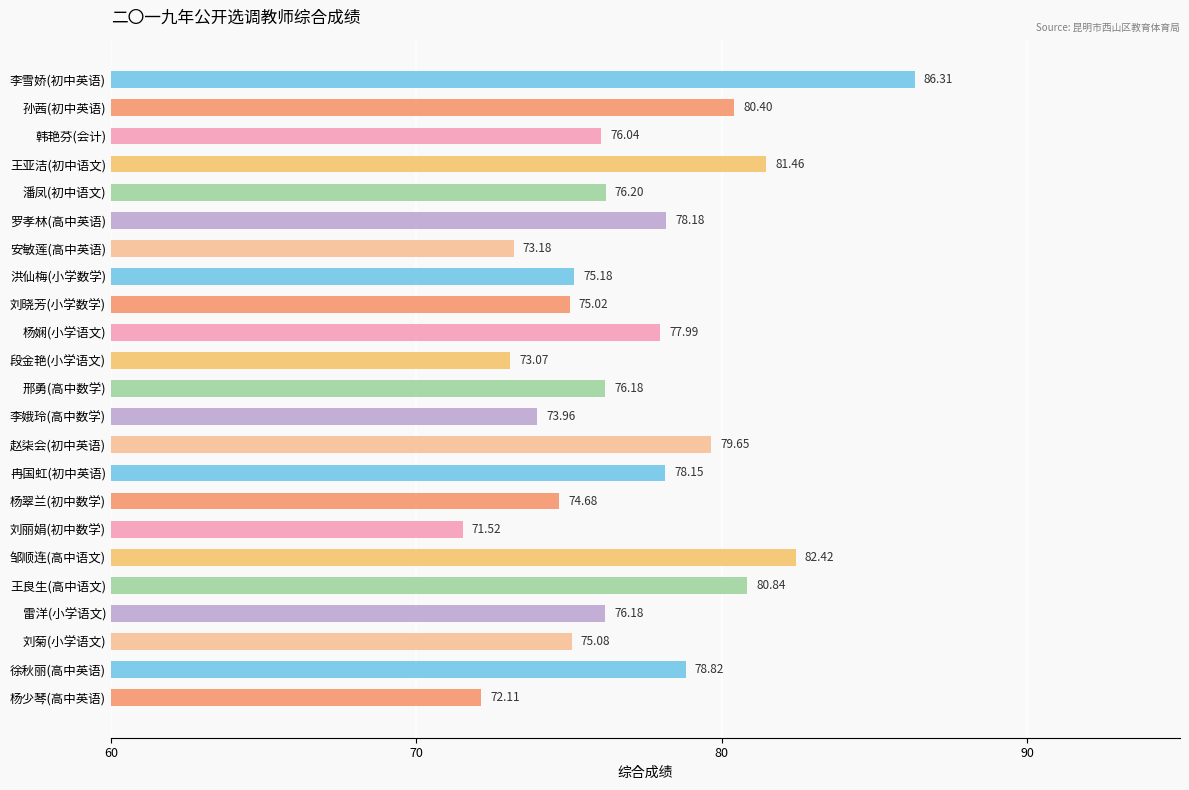

What is the change in value from 洪仙梅(小学数学) to 徐秋丽(高中英语)?

+3.6